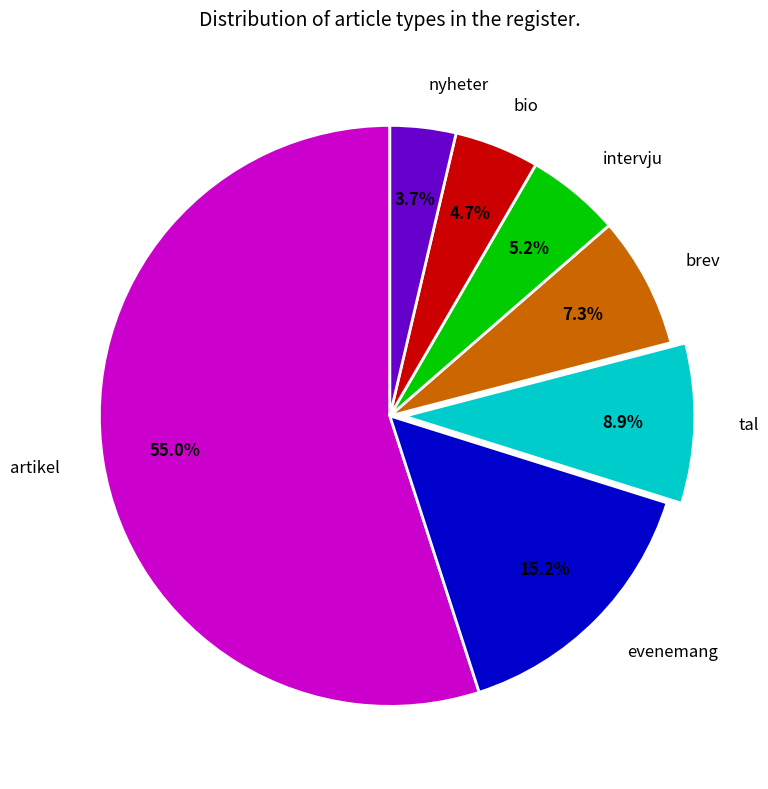

Does any single category account for the majority?

Yes